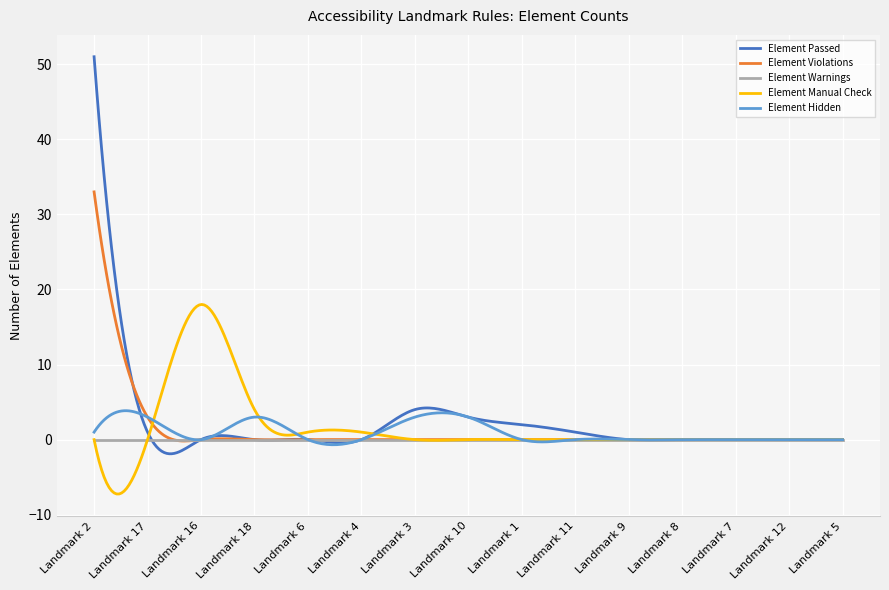

Which series has the largest total across all categories?

Element Passed